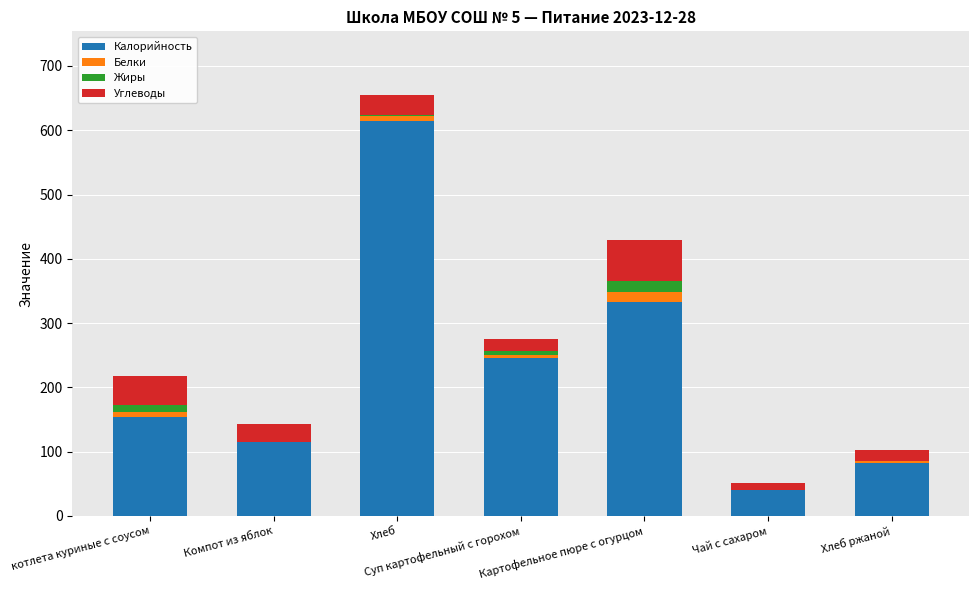

At which category is the sum across all series the highest?

Хлеб